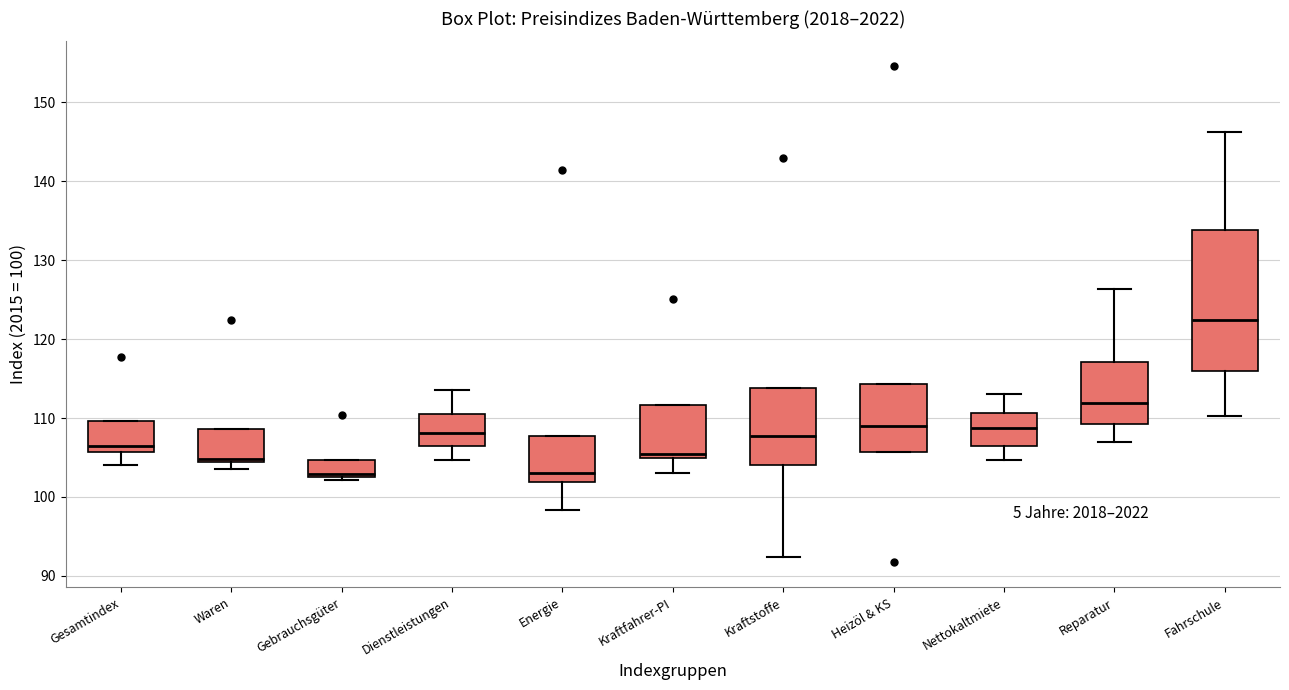

Which box has the highest median line?

Fahrschule